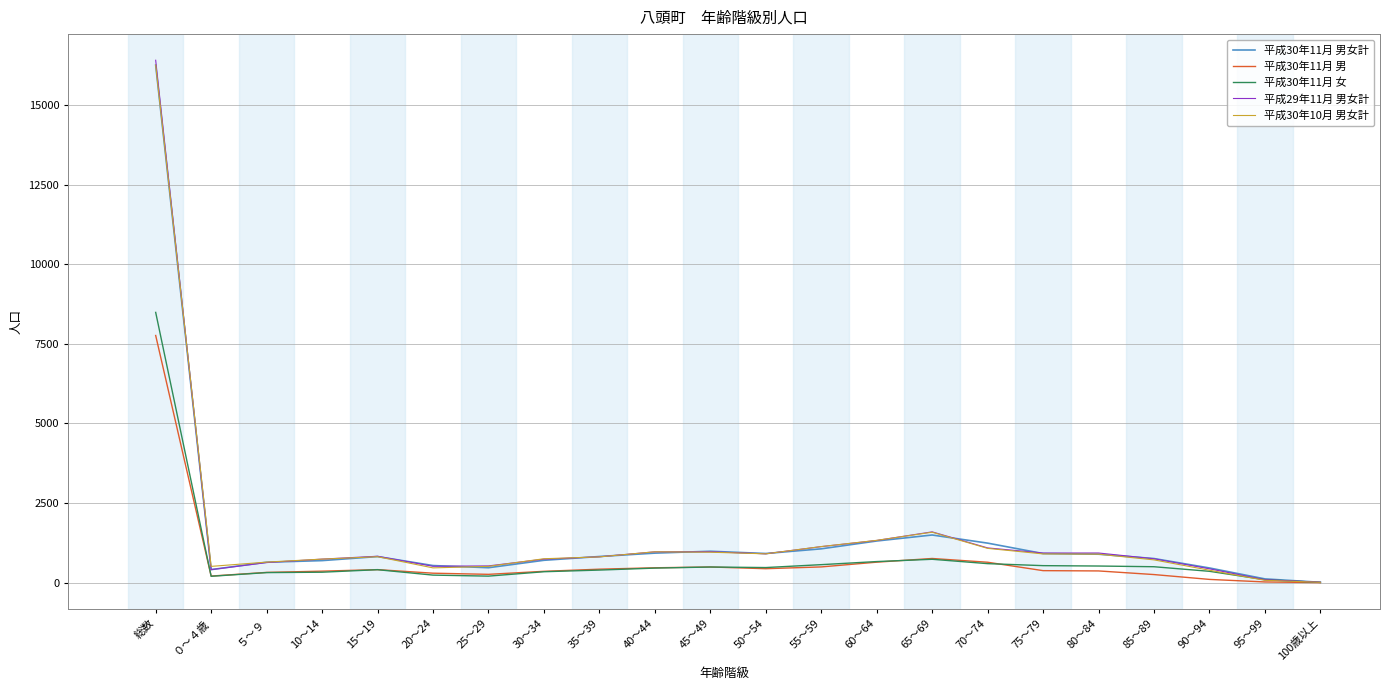

Which category has the highest value across all series?

総数